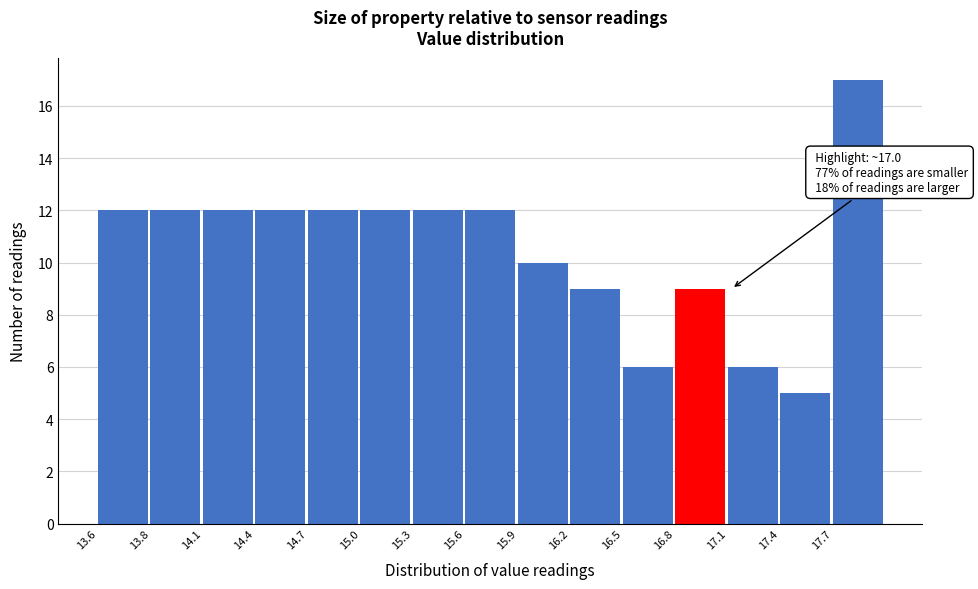

Reading right to left, transcribe all the data shown in this chart.

17	5	6	9	6	9	10	12	12	12	12	12	12	12	12